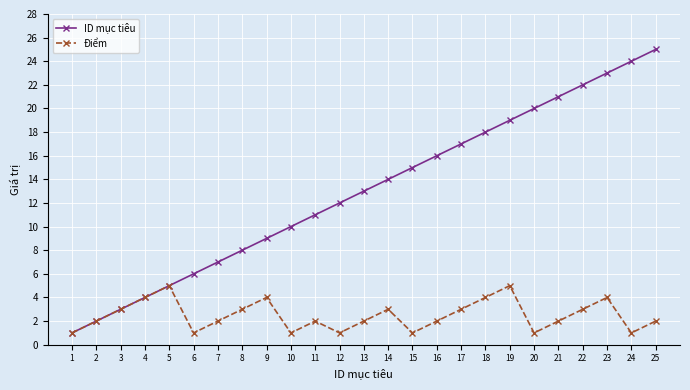

List the series in order of their overall mean, lowest first.

Điểm, ID mục tiêu